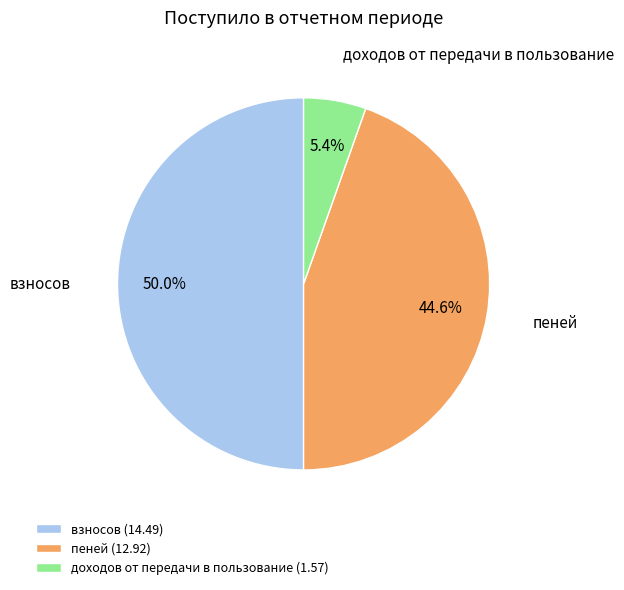

Rank the categories by value from highest to lowest.

взносов (14.49), пеней (12.92), доходов от передачи в пользование (1.57)